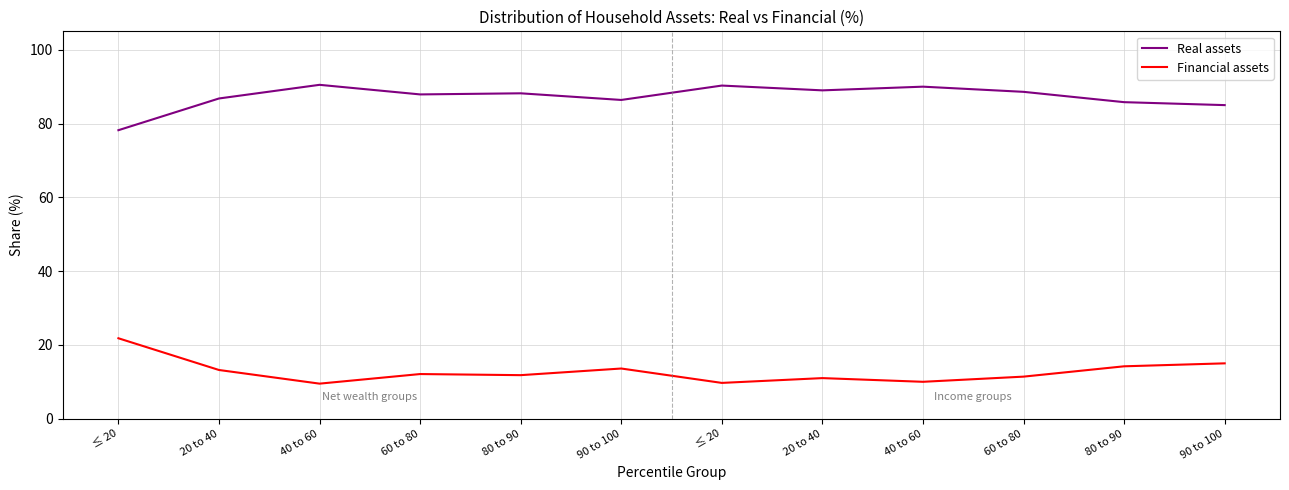

In Real assets, how many points are higher than both neighbors (excluding endpoints)?

4